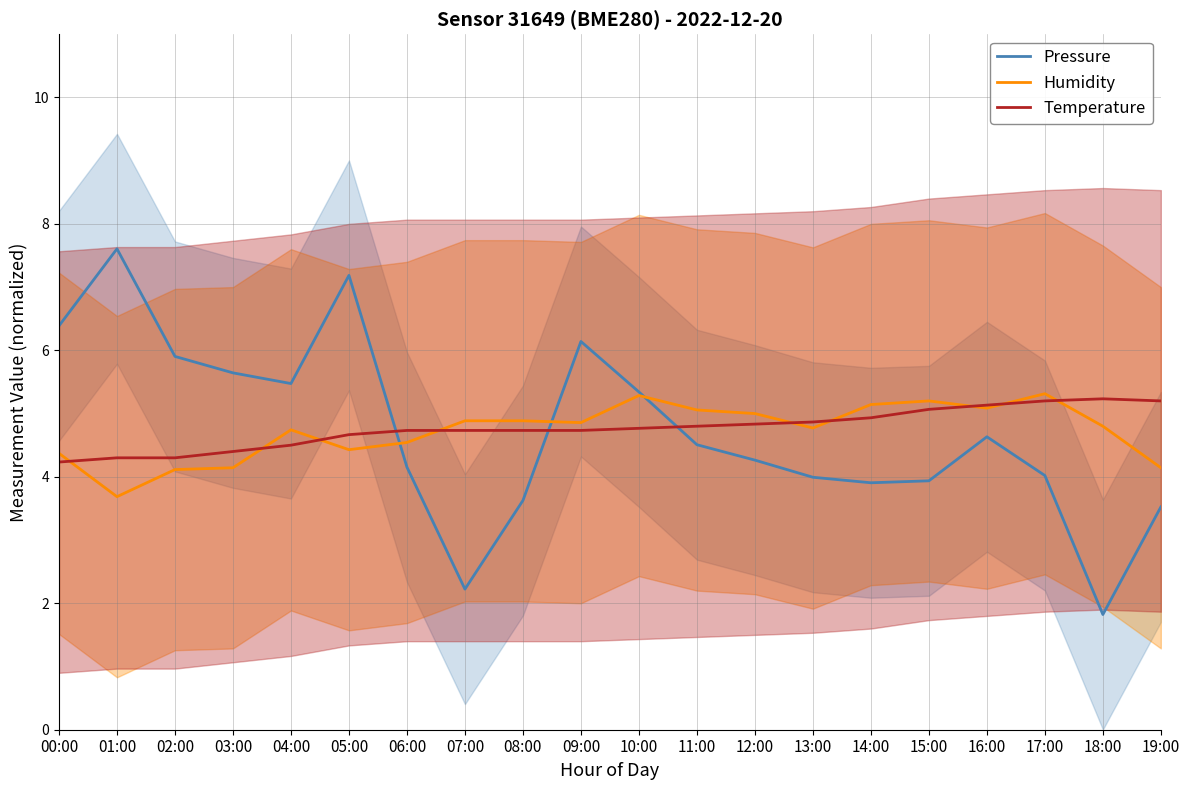

Between 06:00 and 15:00, which is larger?

06:00